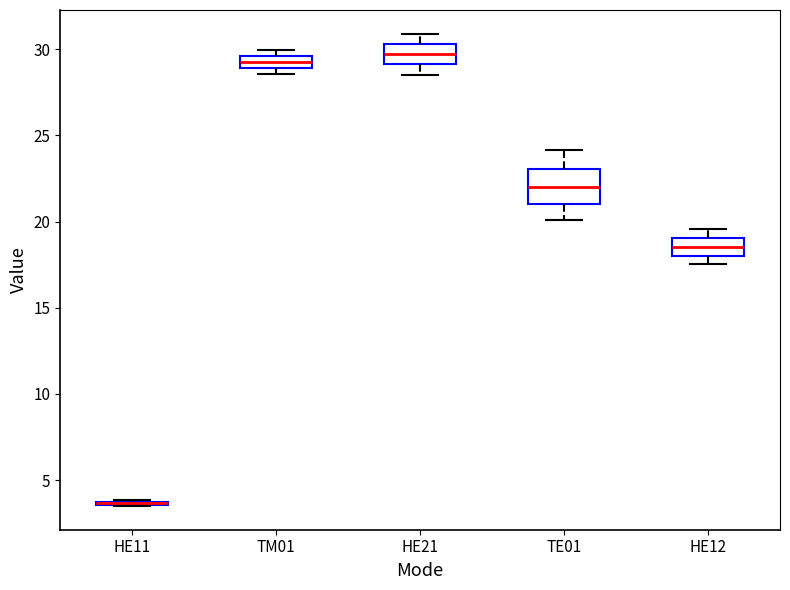

Comparing the boxes themselves (not the whiskers), which one is the tallest?

TE01